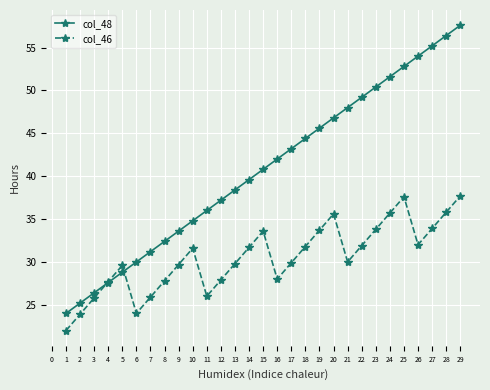

After their last crossing, which series has the higher values: col_46 or col_48?

col_48